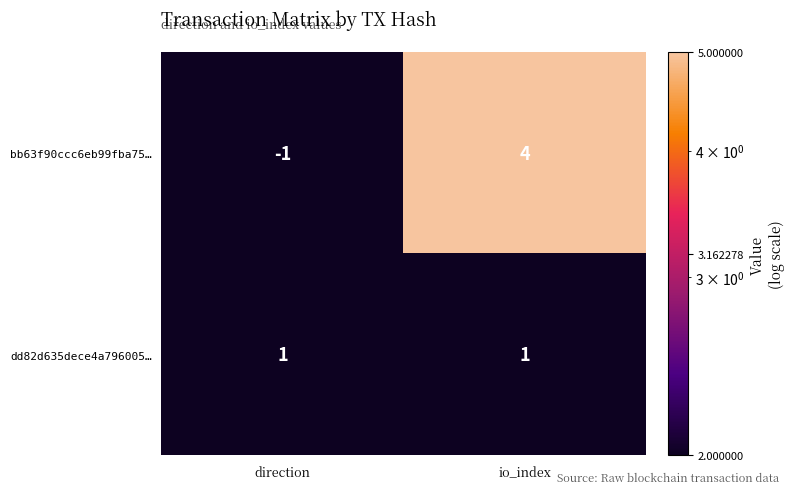

Which series has the widest spread of values?

bb63f90ccc6eb99fba75…